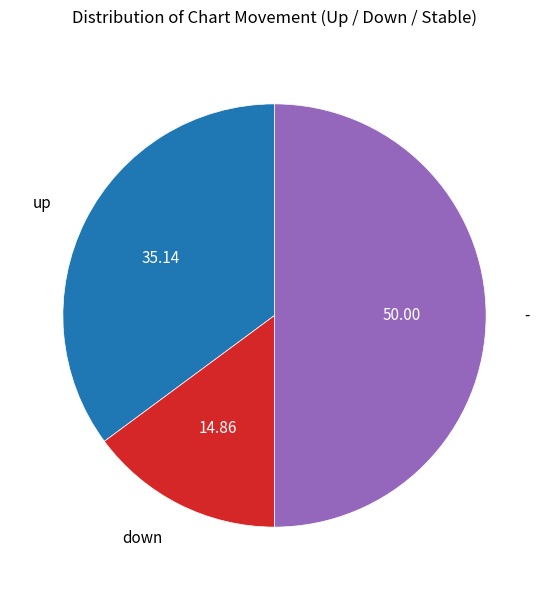

True or false: down accounts for 4% of the total.

False